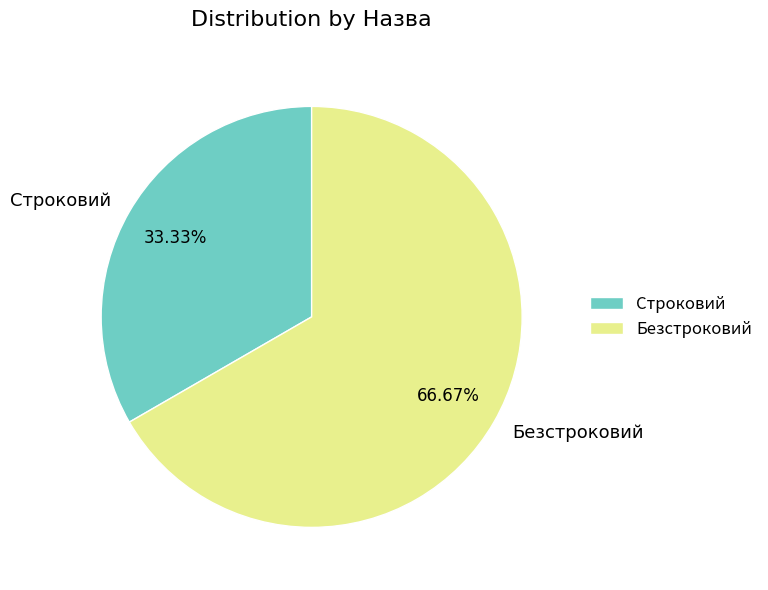

To the nearest percent, what is the difference between the Безстроковий and Строковий slice percentages?

33%